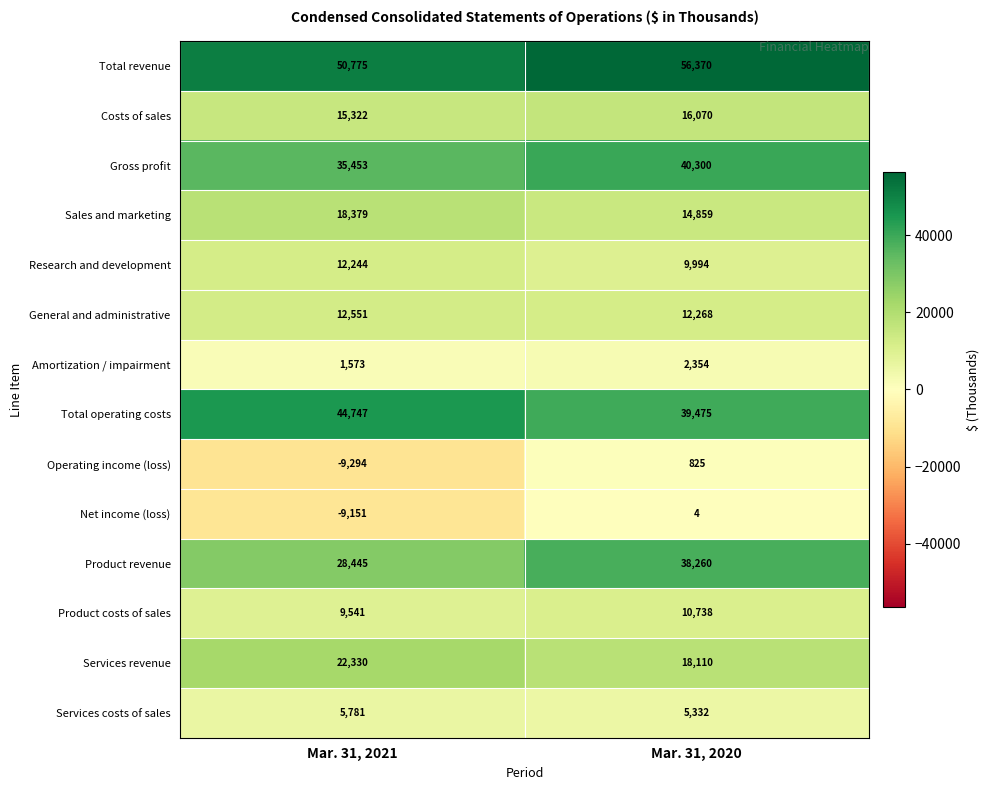

At how many categories does at least one series exceed 21965?

2